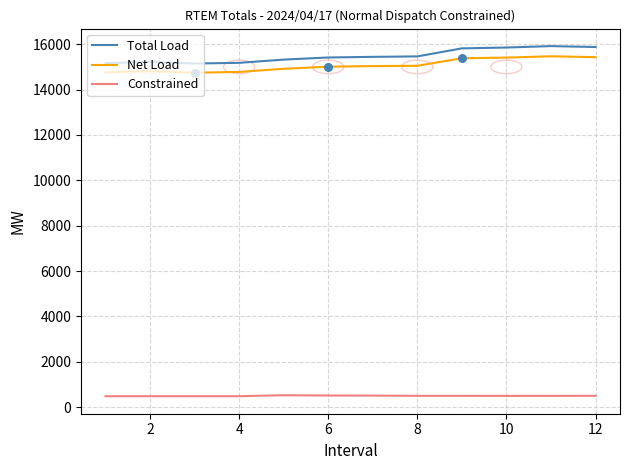

What are all the series names shown in the legend?

Total Load, Net Load, Constrained